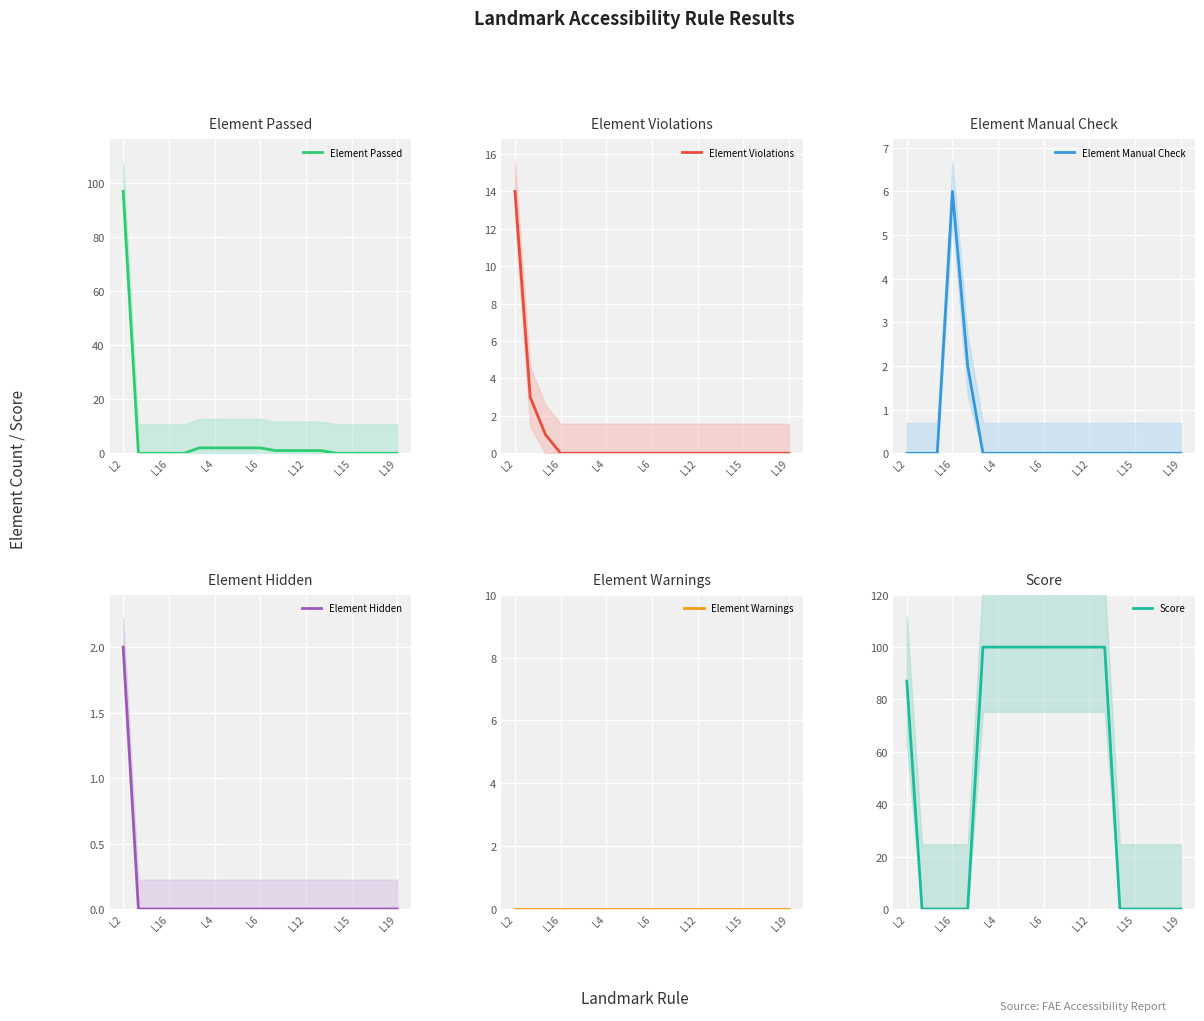

What is the difference between the second highest and second lowest values in the Score series?

100